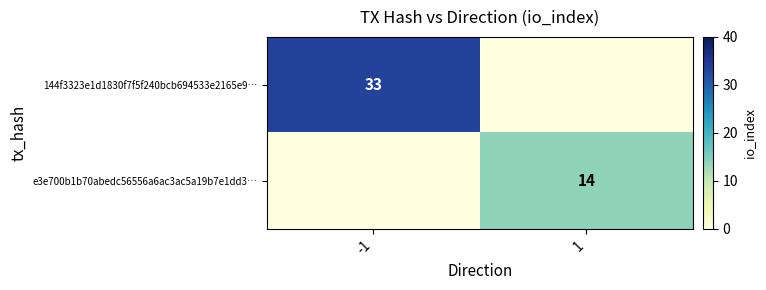

At how many categories does at least one series exceed 19?

1